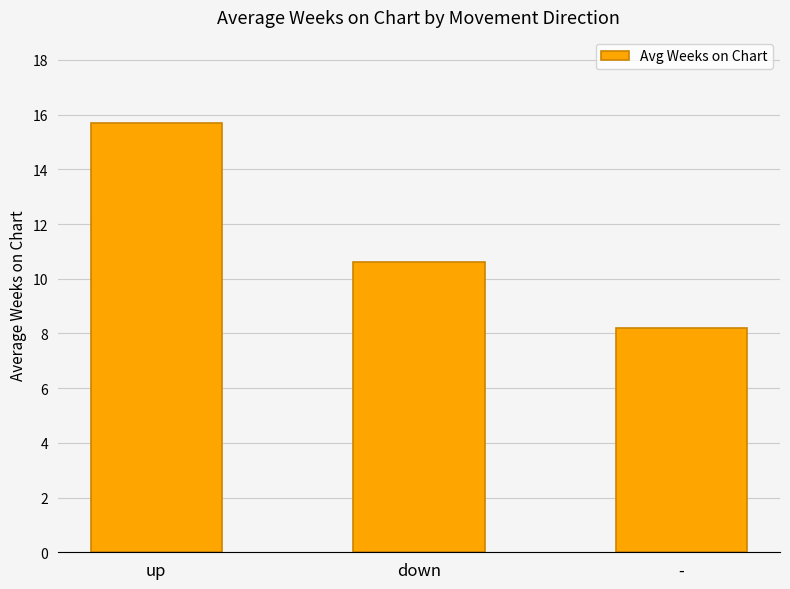

Which label corresponds to the smallest value in the chart?

-